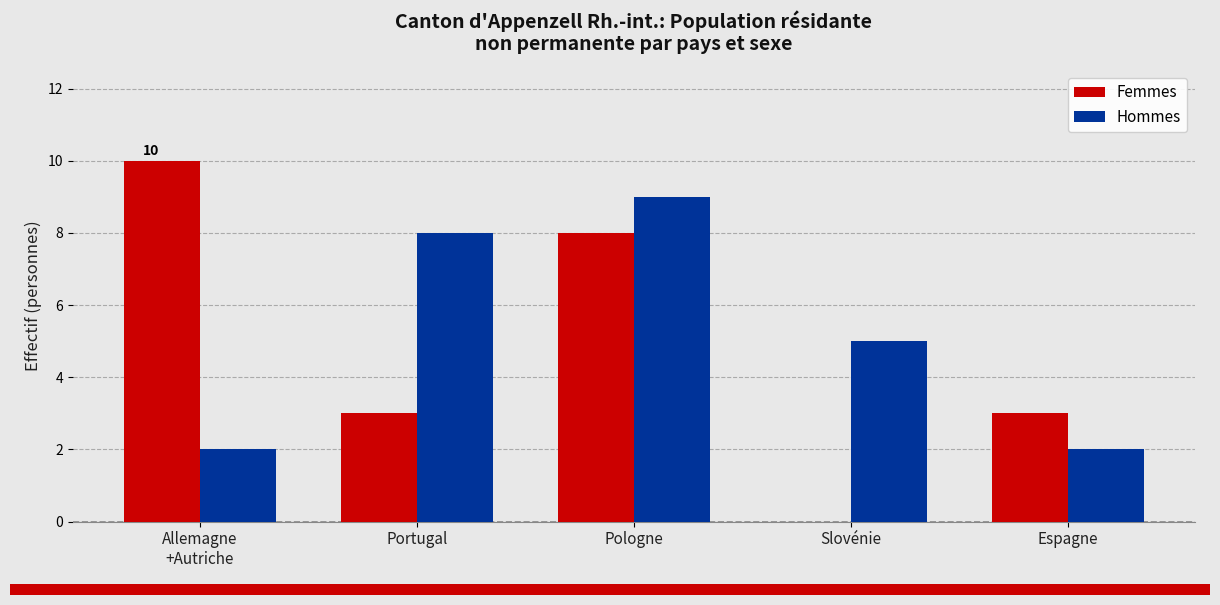

How many Hommes values are between 2 and 8?

4